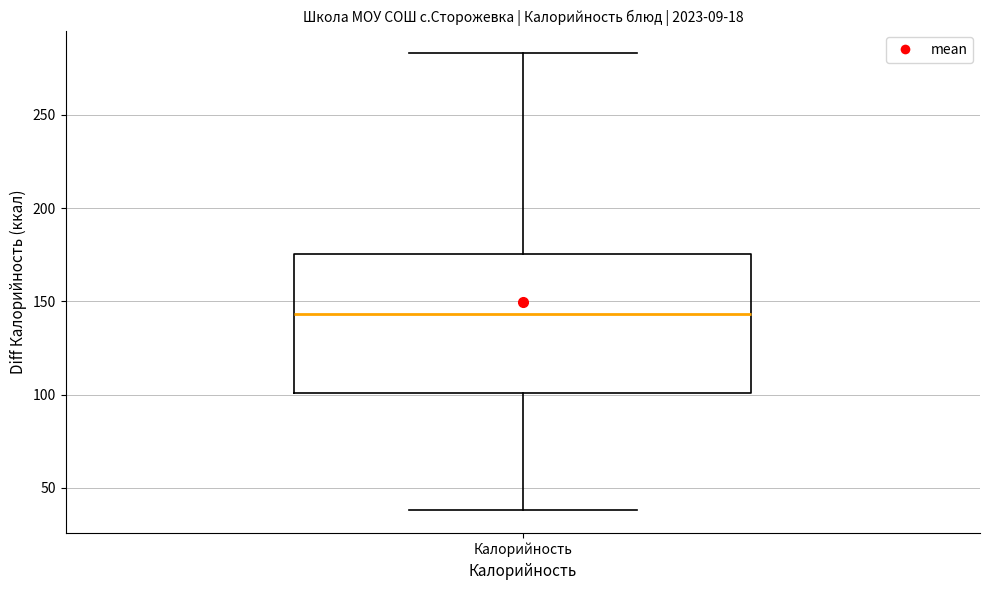

Transcribe this box plot: give where the median line is, the range the box spans, and where the two whiskers end, as read against the y-axis. The values are not printed on the chart, so give them approximately, as read against the axis.

median 145, box 100 to 175, whiskers 40 to 285